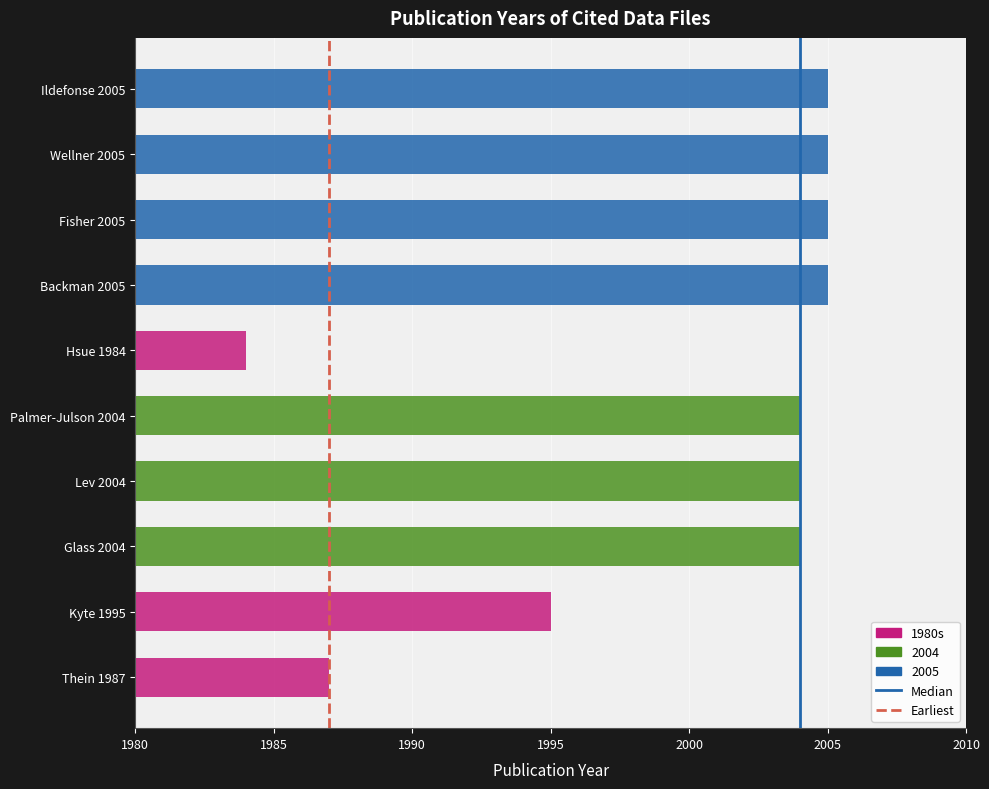

The value of Earliest at 1985 is 1. True or false?

True